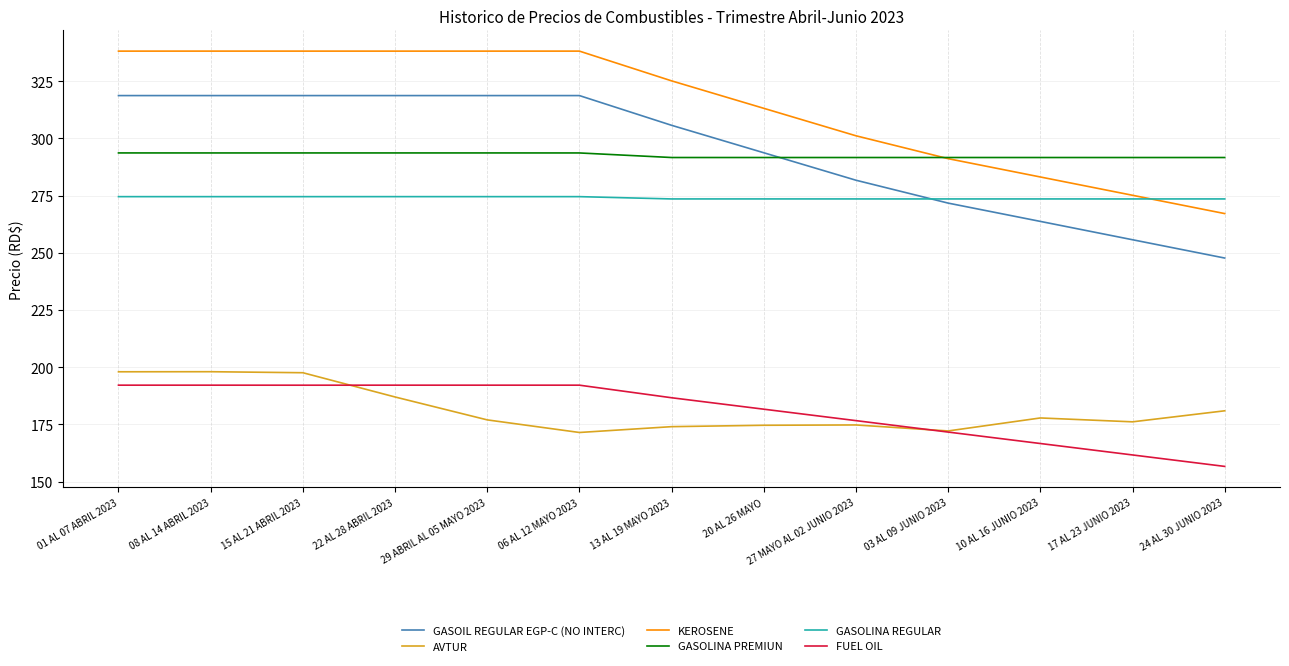

What is the total value across all series at 27 MAYO AL 02 JUNIO 2023?

1499.2